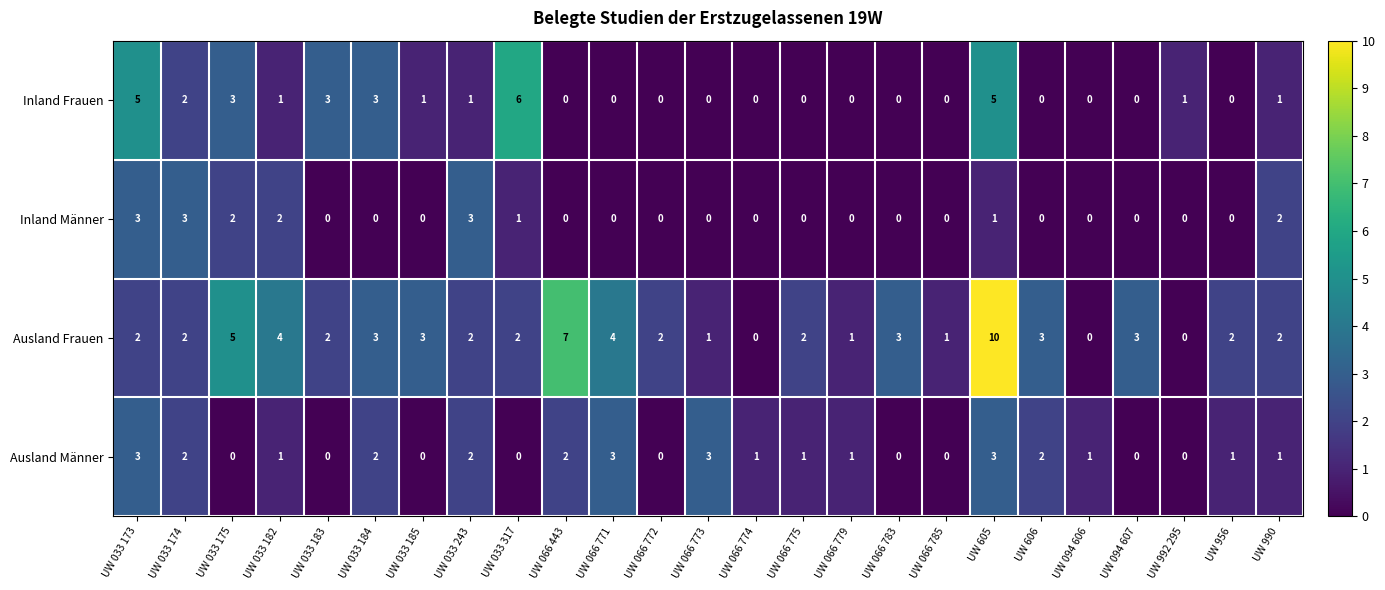

At which label is Ausland Frauen closest to 5?

UW 033 175